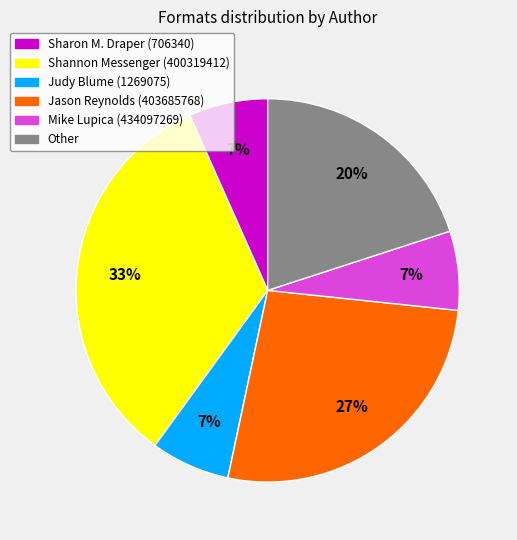

To the nearest percent, what percentage of the pie is Jason Reynolds (403685768)?

27%